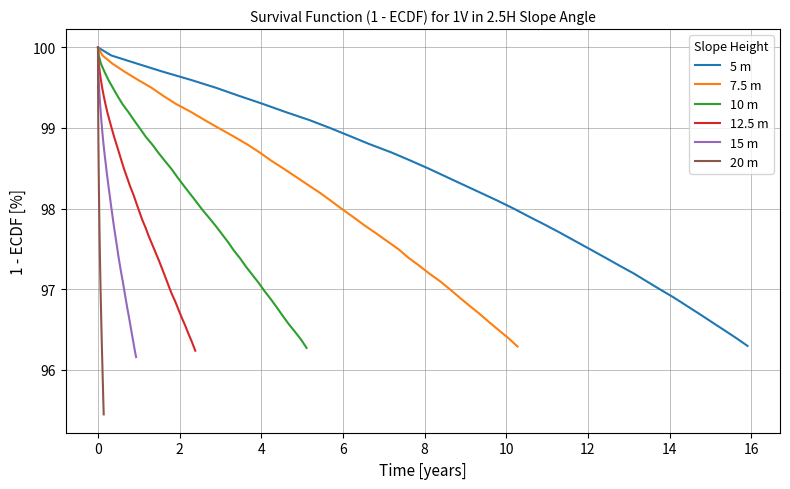

How many lines are shown in the chart?

6